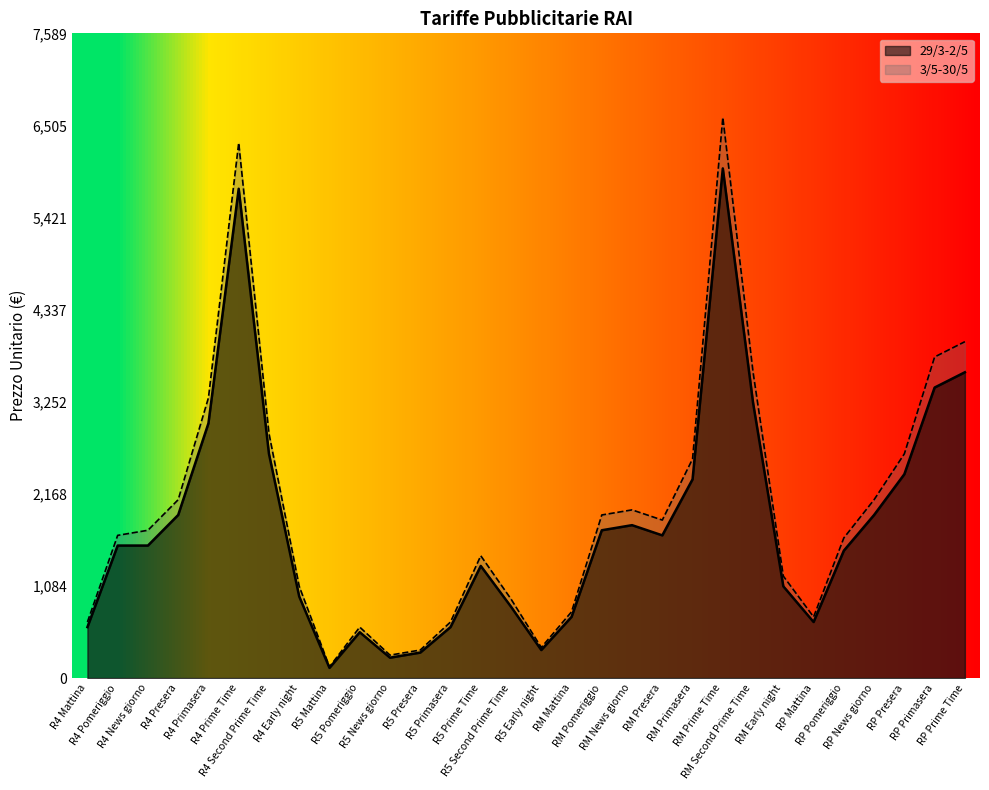

How many data points in 29/3-2/5 are above 1560?

14